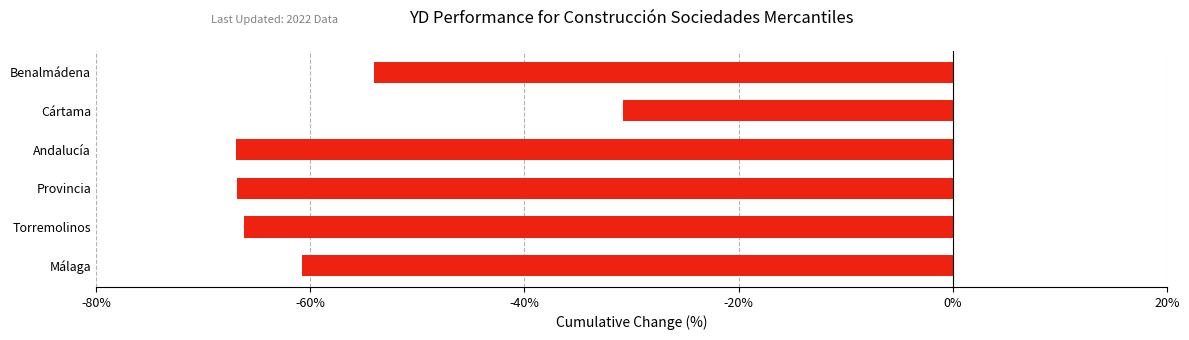

How many series are shown in this chart?

1